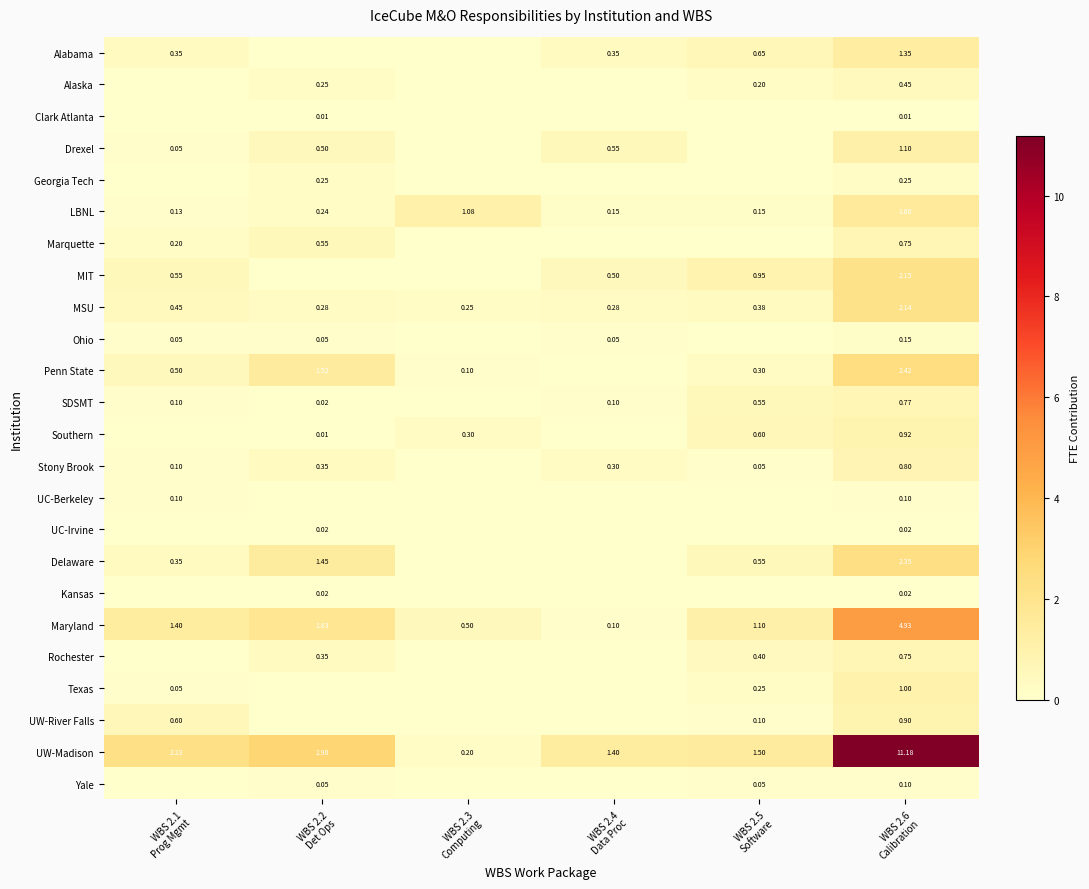

At which category is the sum across all series the highest?

WBS 2.6
Calibration